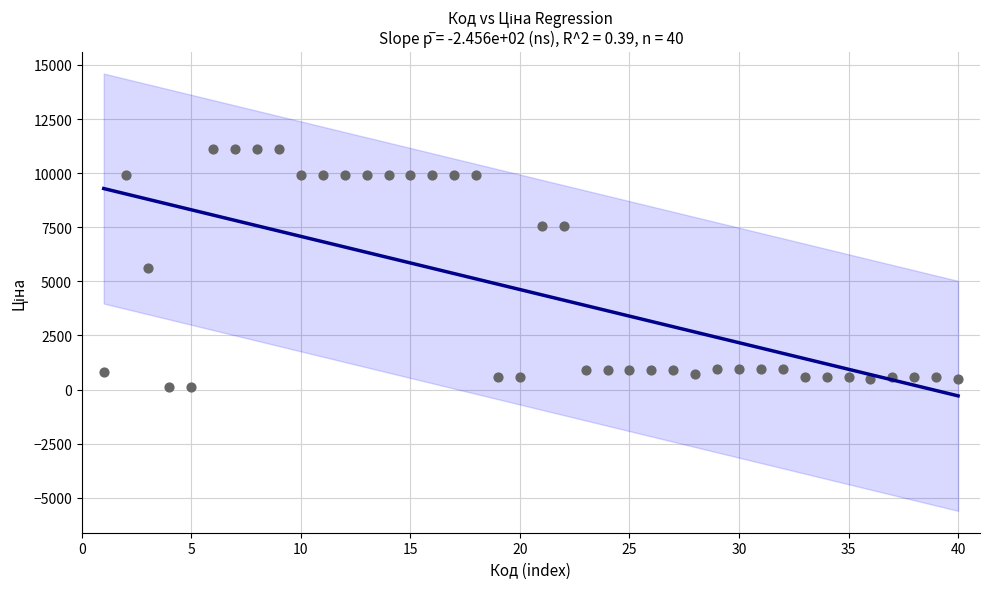

What is the range of Y values (max minus min)?

11000.2